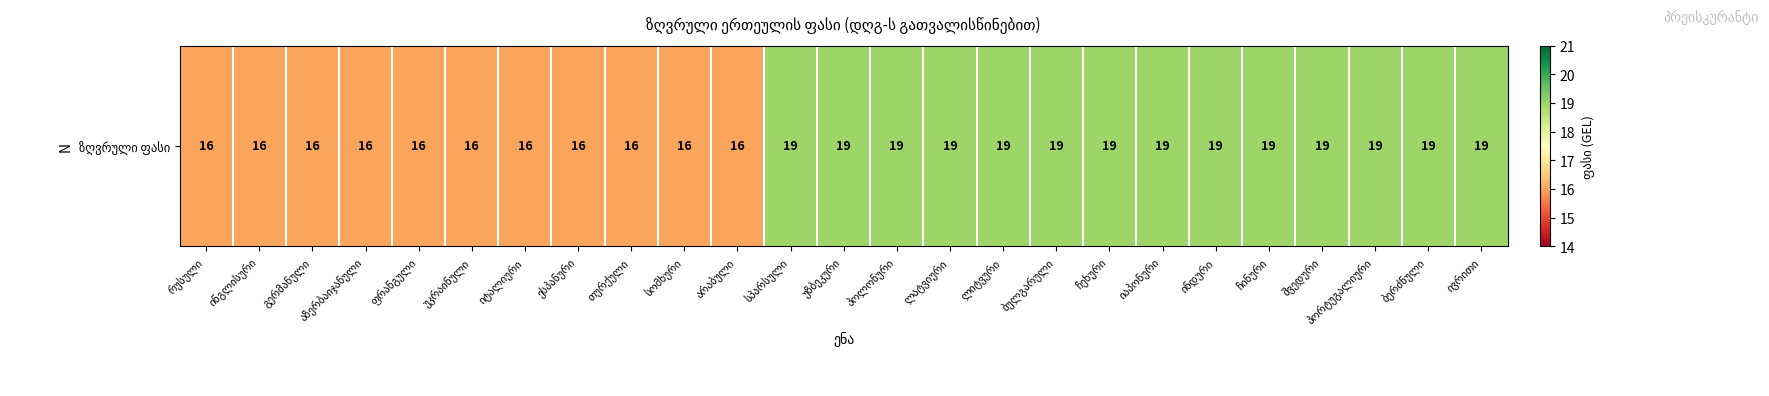

What is the average value?

18